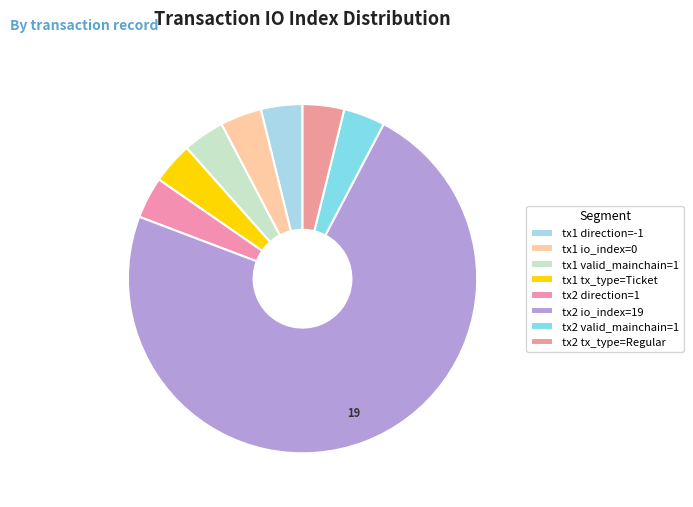

Count the number of slices in the pie.

8